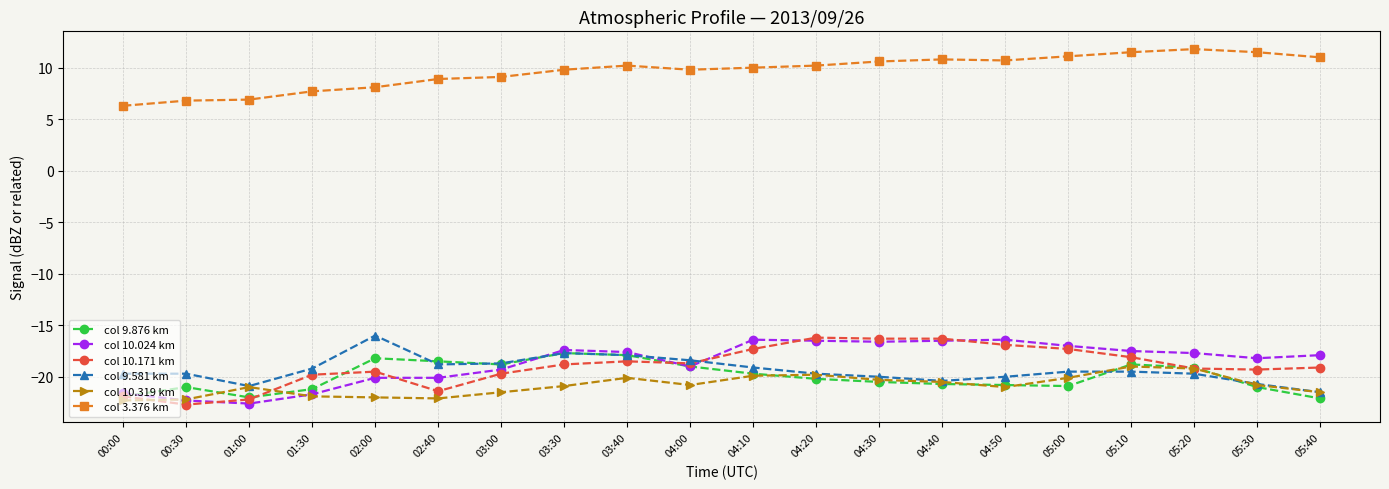

What is the difference between the highest and lowest values at 05:20?

31.5